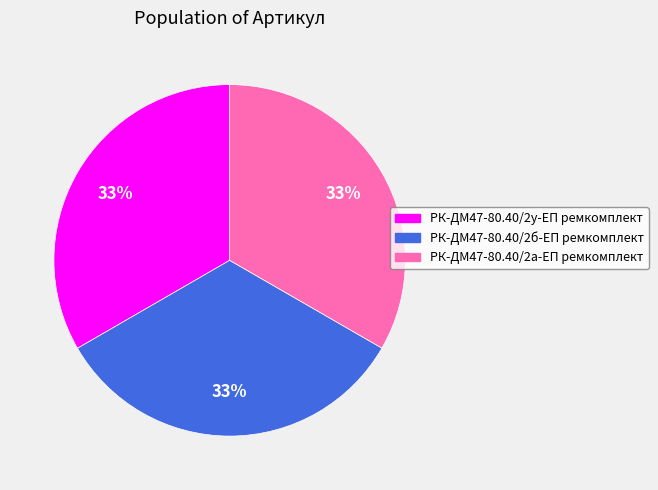

Does any single category account for the majority?

No